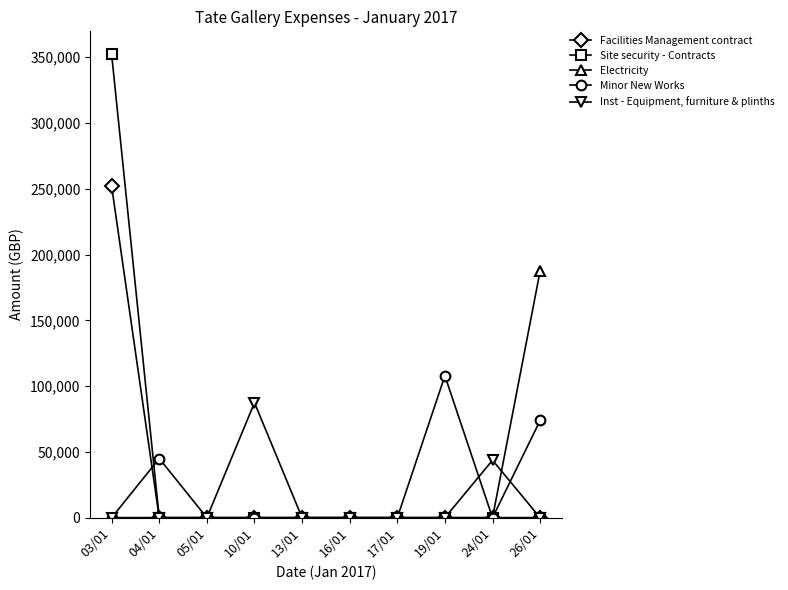

Reading right to left, extract all data points from this chart.

Facilities Management contract: 26/01=0.0	24/01=0.0	19/01=0.0	17/01=0.0	16/01=0.0	13/01=0.0	10/01=0.0	05/01=0.0	04/01=0.0	03/01=251950.9
Site security - Contracts: 26/01=0.0	24/01=0.0	19/01=0.0	17/01=0.0	16/01=0.0	13/01=0.0	10/01=0.0	05/01=0.0	04/01=0.0	03/01=352060.3
Electricity: 26/01=187520.0	24/01=0.0	19/01=0.0	17/01=0.0	16/01=0.0	13/01=0.0	10/01=0.0	05/01=0.0	04/01=0.0	03/01=0.0
Minor New Works: 26/01=73899.5	24/01=0.0	19/01=107884.5	17/01=0.0	16/01=0.0	13/01=0.0	10/01=0.0	05/01=0.0	04/01=45000.0	03/01=0.0
Inst - Equipment, furniture & plinths: 26/01=0.0	24/01=43722.0	19/01=0.0	17/01=0.0	16/01=0.0	13/01=0.0	10/01=87444.0	05/01=0.0	04/01=0.0	03/01=0.0